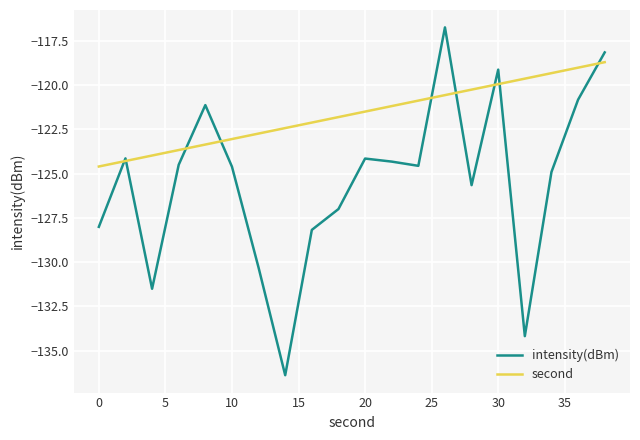

Which series has the largest total across all categories?

second